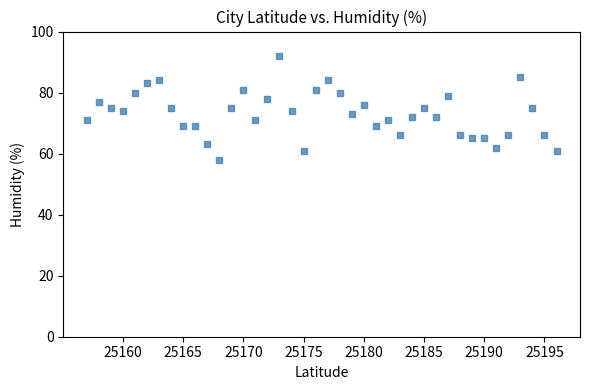

What is the range of Y values (max minus min)?

34